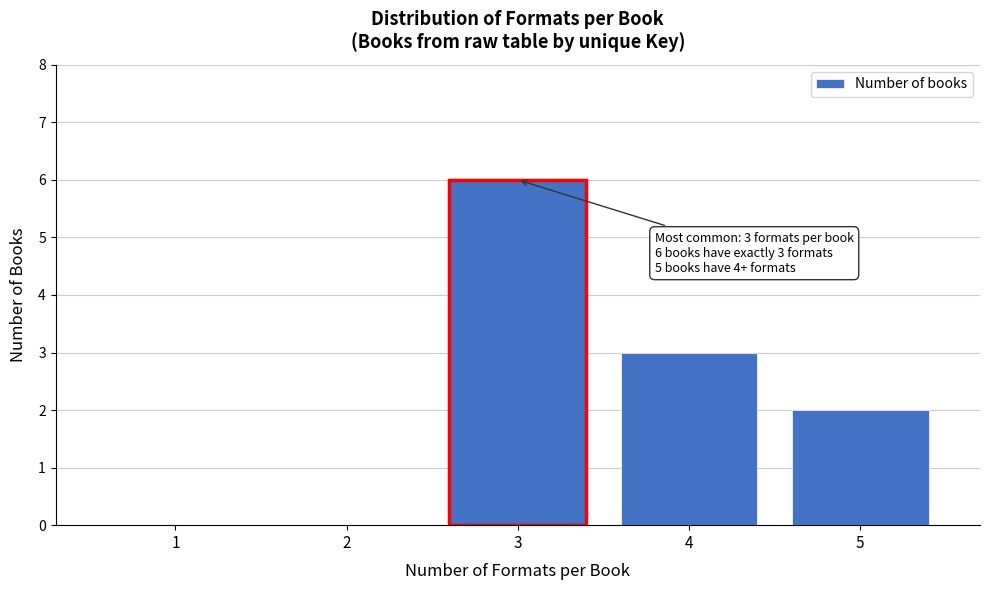

Reading right to left, what are all the values shown in this chart?

5=2	4=3	3=6	2=0	1=0